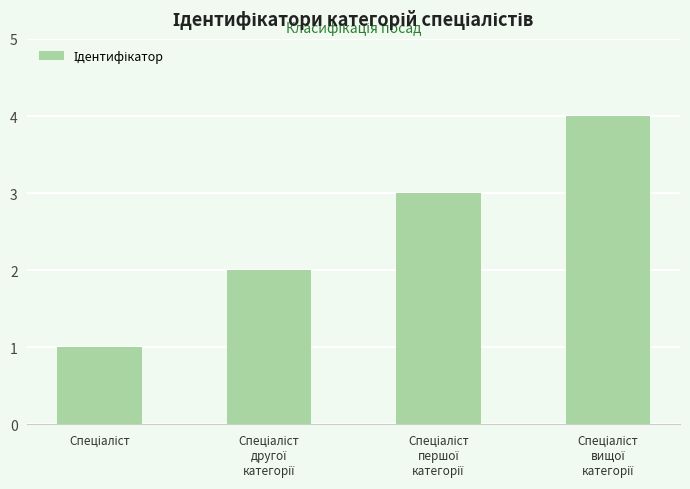

What is the greatest value displayed?

4